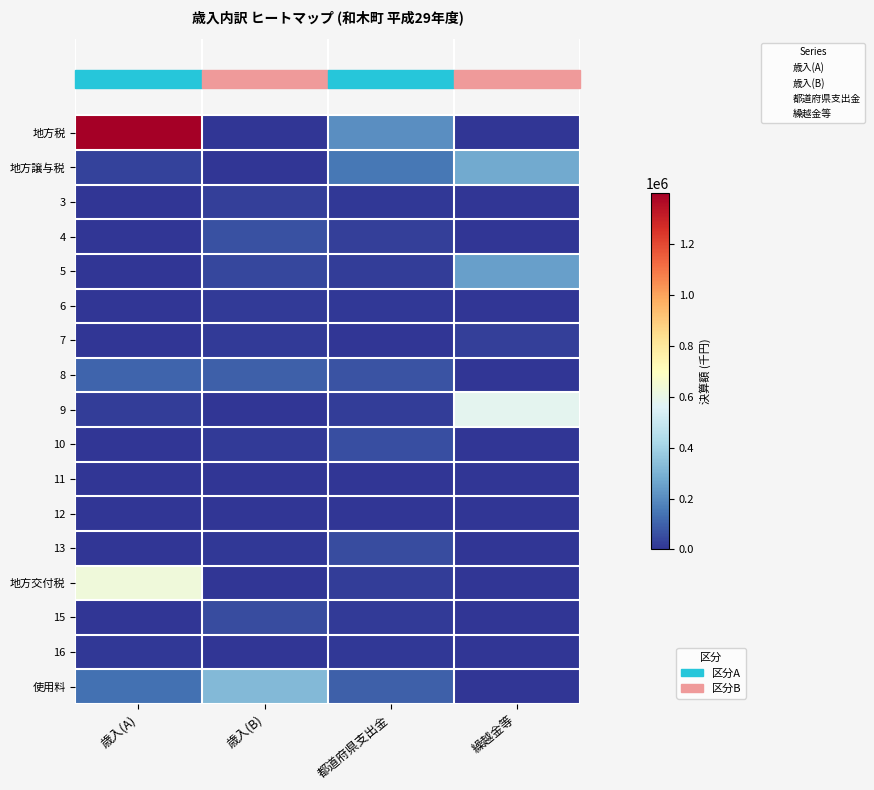

At which category is the sum across all series the highest?

歳入(A)